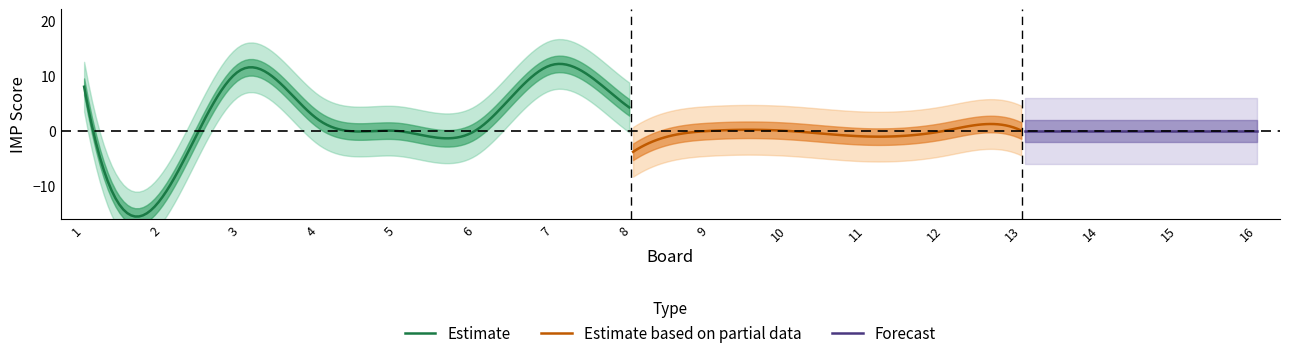

What is the difference between the highest and lowest values at 2?

22